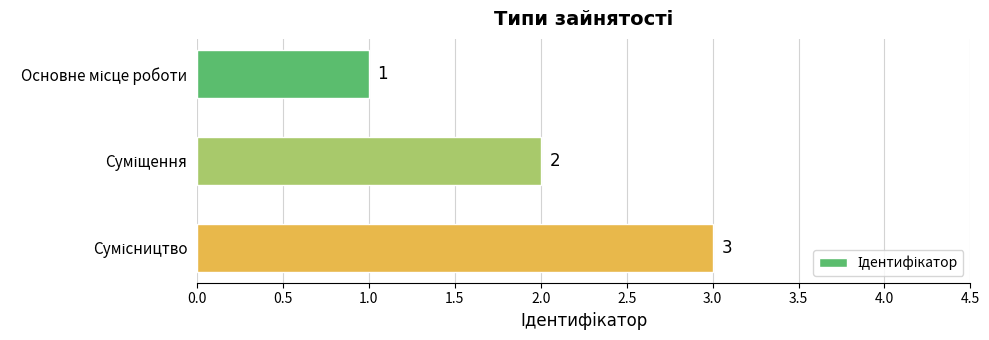

What is the greatest value displayed?

3